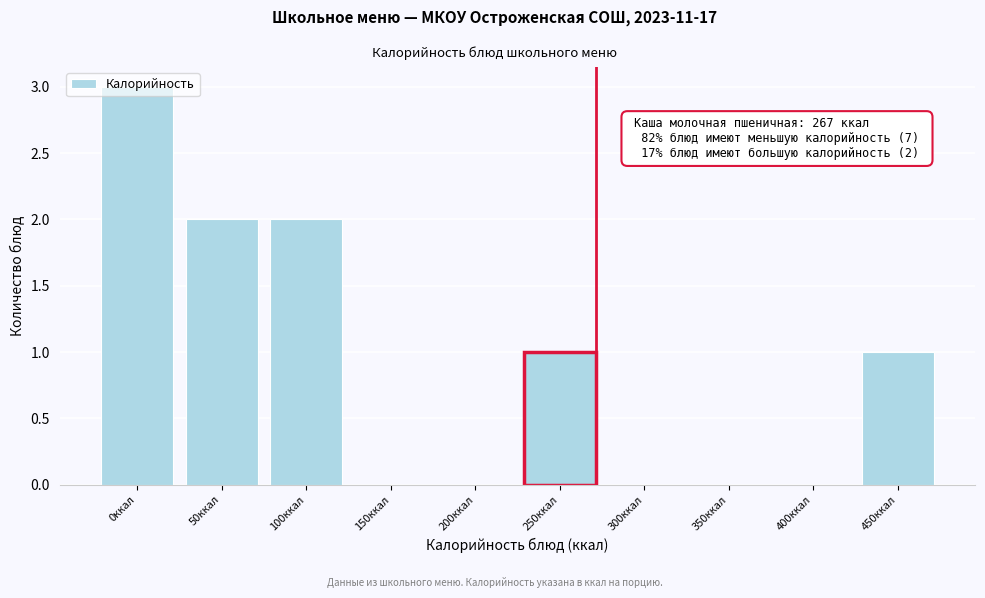

Is it true that the value at 100ккал is 3?

False